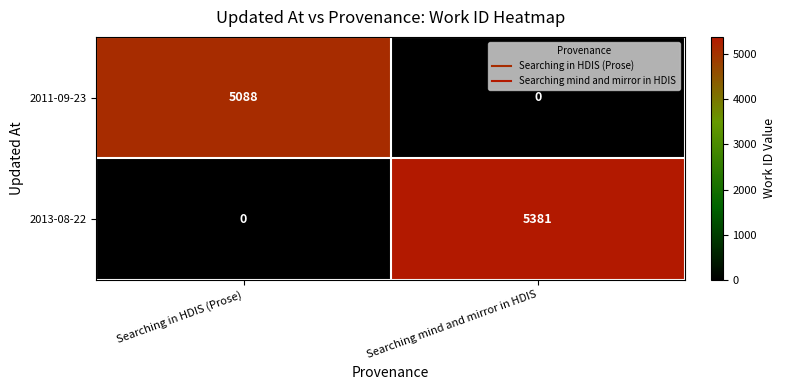

At which label is 2013-08-22 closest to 2690?

Searching in HDIS (Prose)